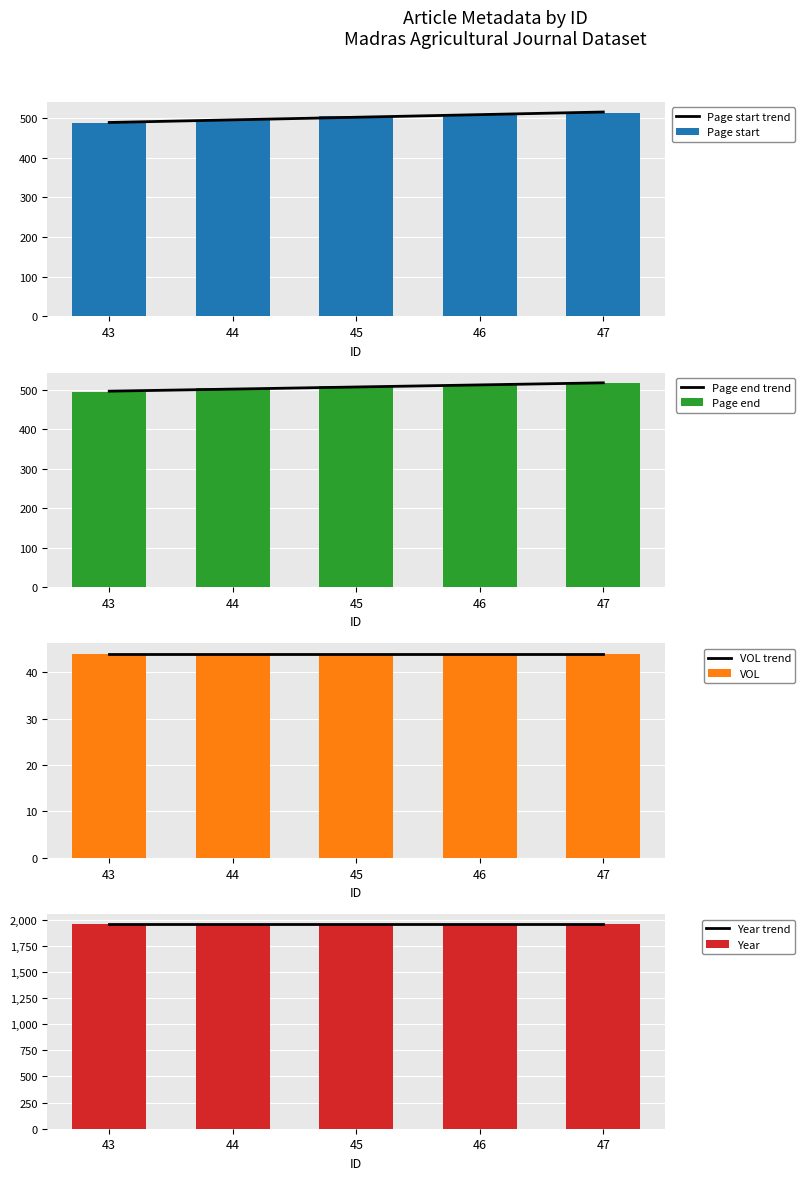

True or false: Page start has a value of 513 at 47.

True